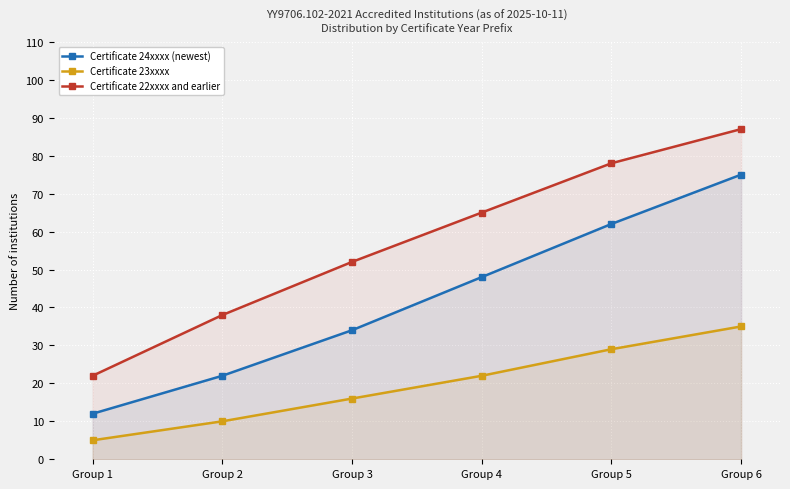

Which series has the largest total across all categories?

Certificate 22xxxx and earlier